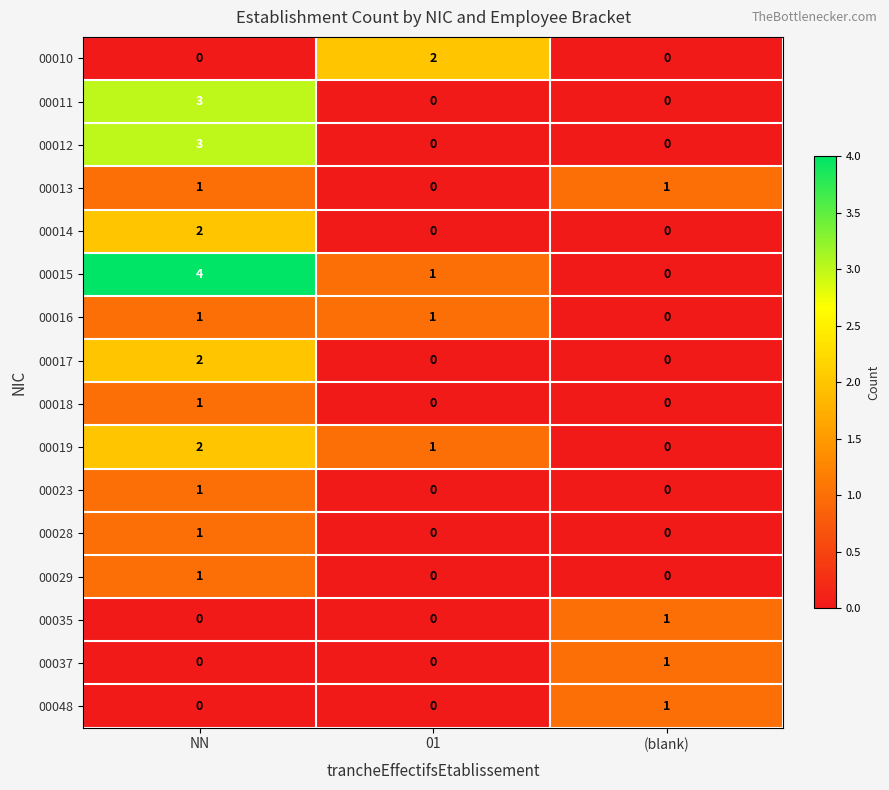

List the labels in order of 00019 value, smallest first.

(blank), 01, NN